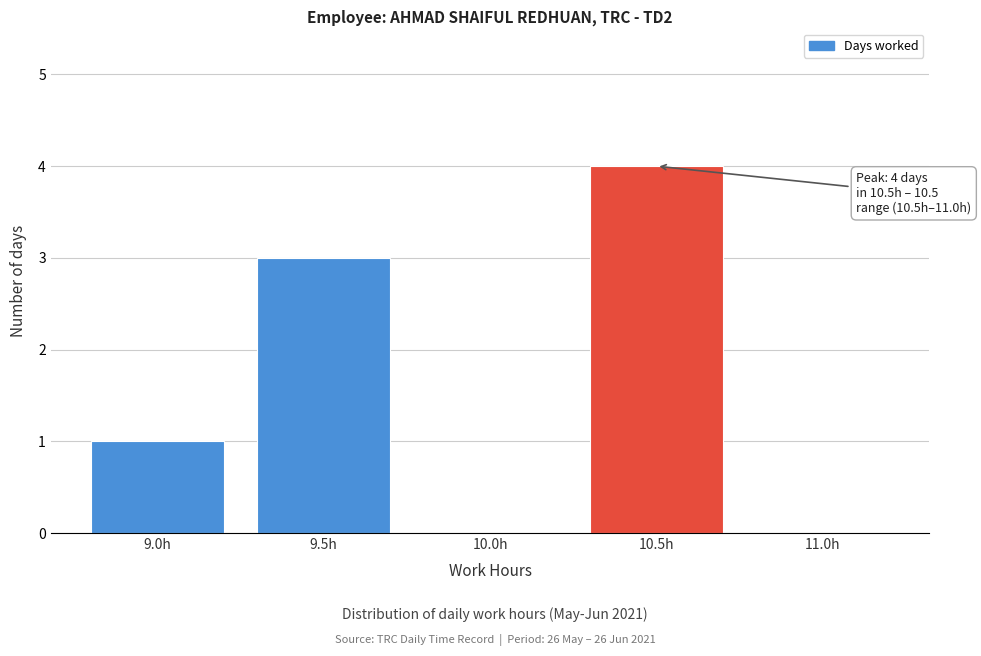

Reading left to right, transcribe all the data shown in this chart.

9.0h=1	9.5h=3	10.0h=0	10.5h=4	11.0h=0